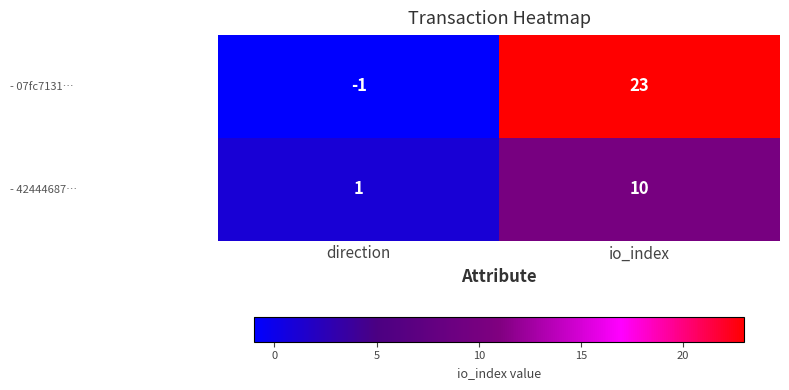

What is the sum of all - 42444687… values?

11